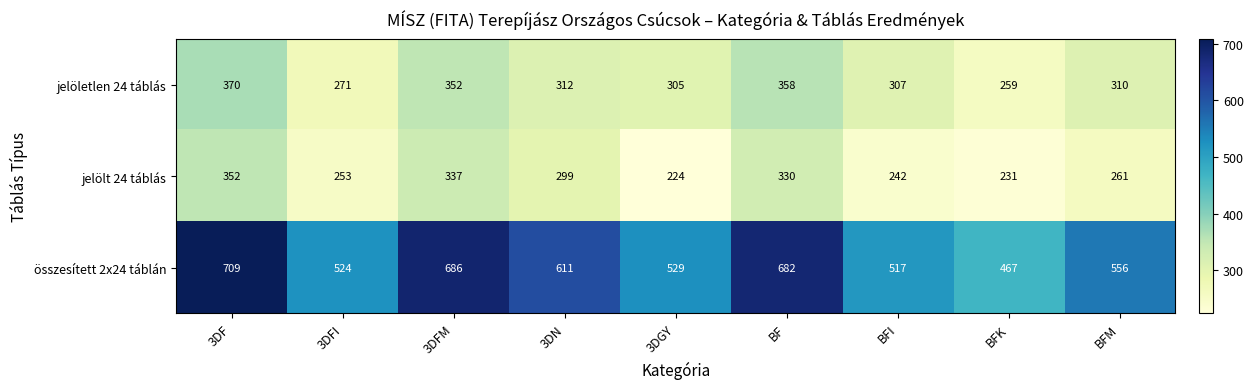

What is the difference between the maximum and minimum values in the összesített 2x24 táblán series?

242